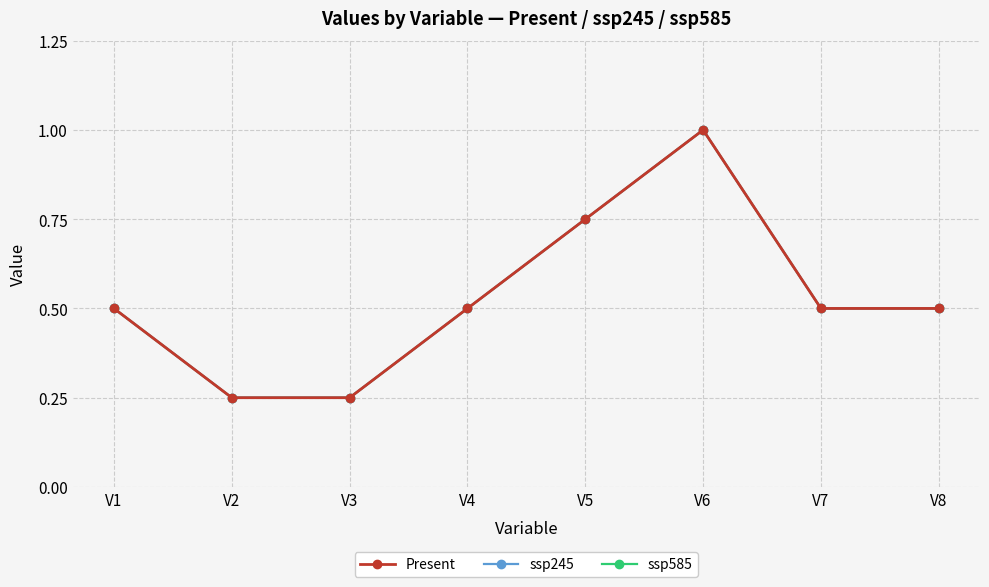

At which label does ssp585 reach its peak?

V6